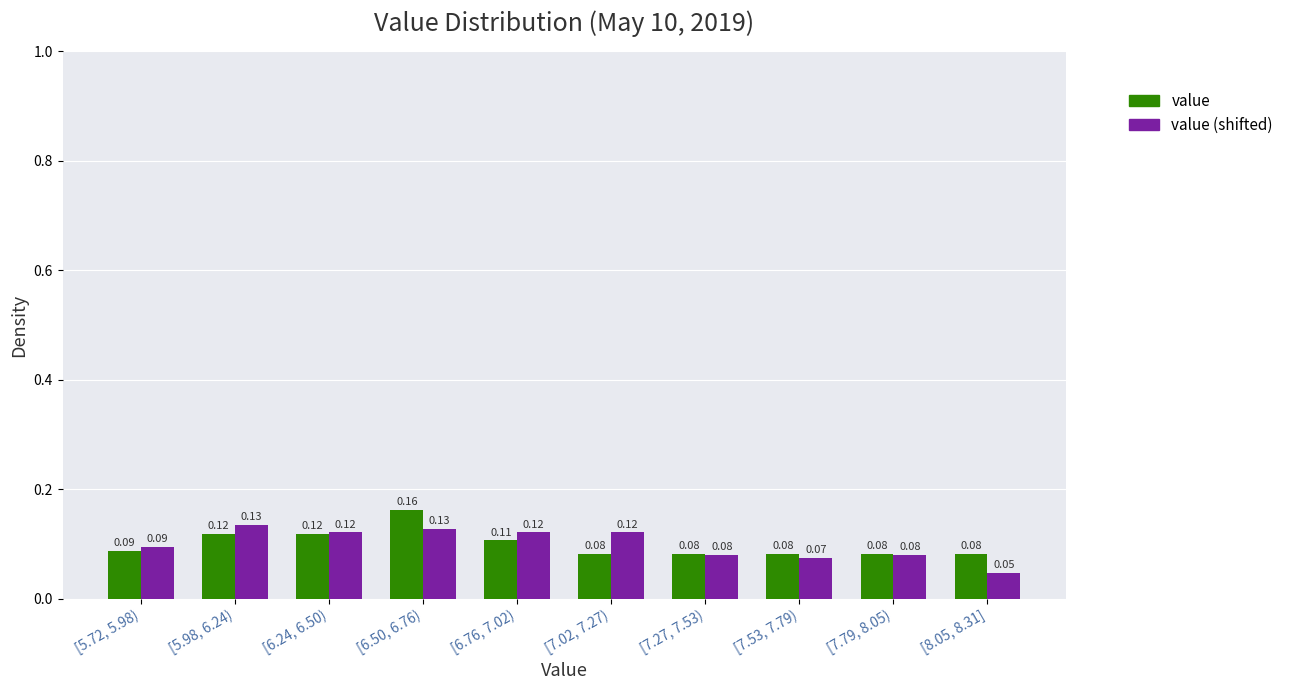

Is the value of value (shifted) at [7.27, 7.53) greater than the value of value at [6.24, 6.50)?

No